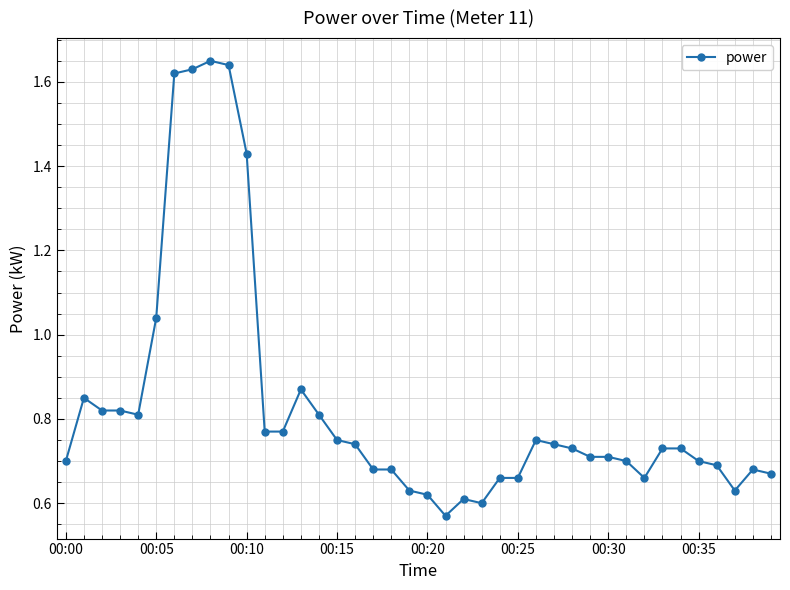

What is the sum of all values?

33.3